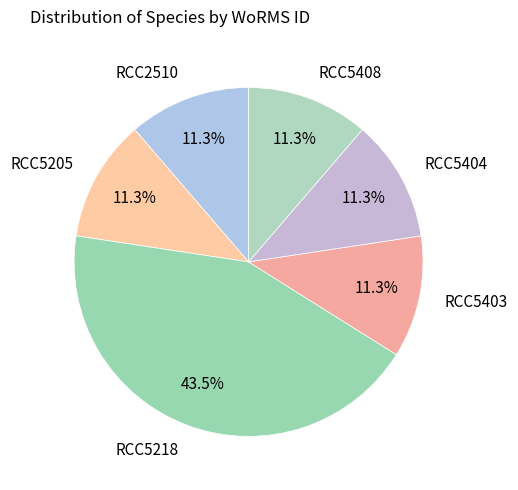

How many slices are in this pie chart?

6